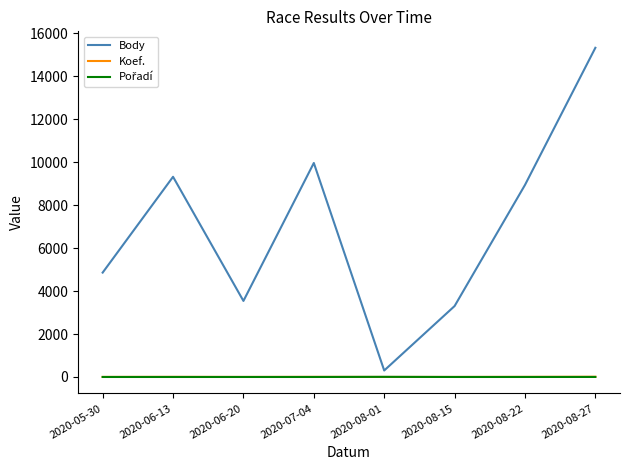

What is the smallest value displayed?

1